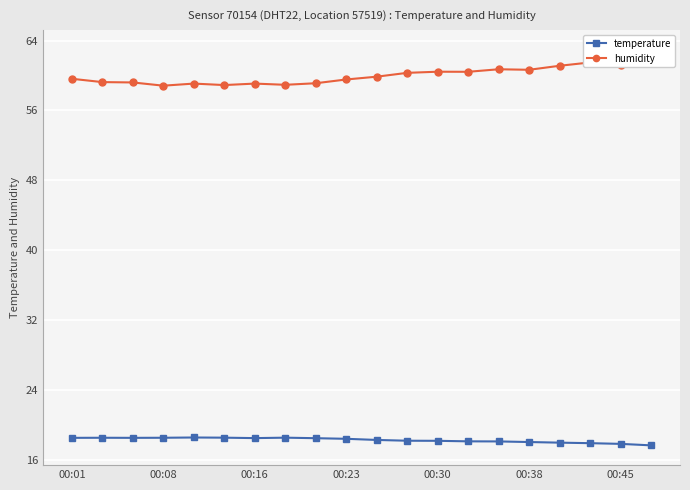

The value of temperature at 00:30 is 9.2. True or false?

False